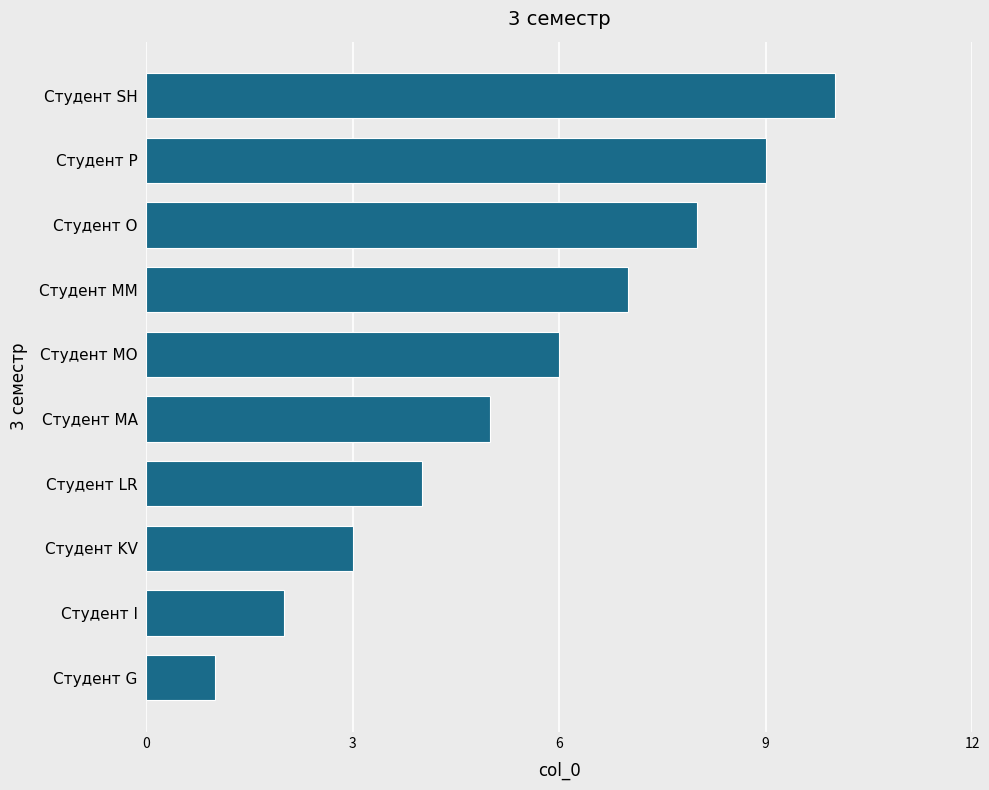

True or false: the data shows 10 at Студент SH.

True